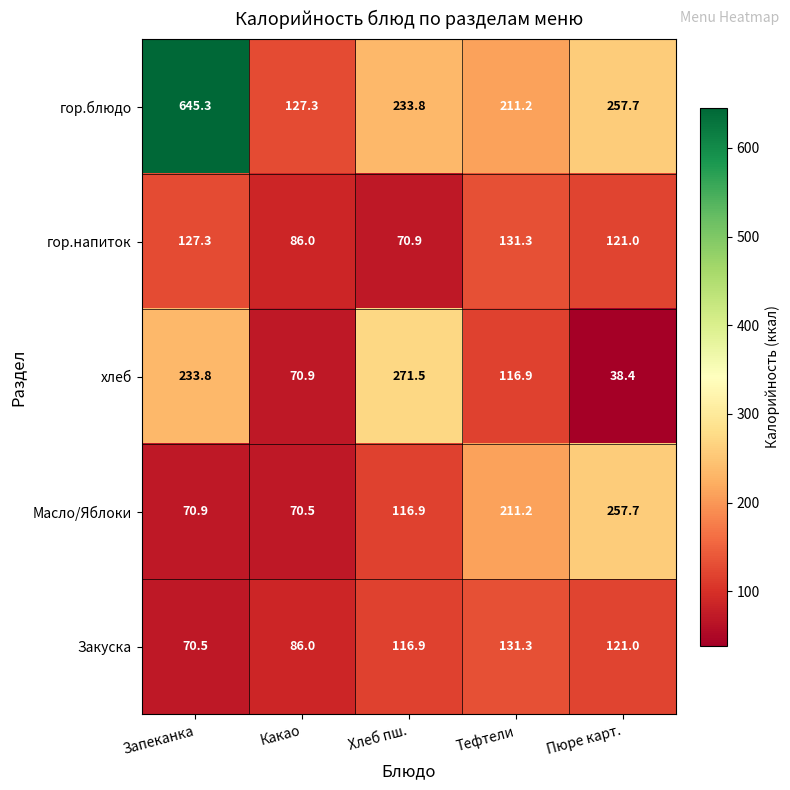

At which label is Масло/Яблоки closest to 164?

Хлеб пш.